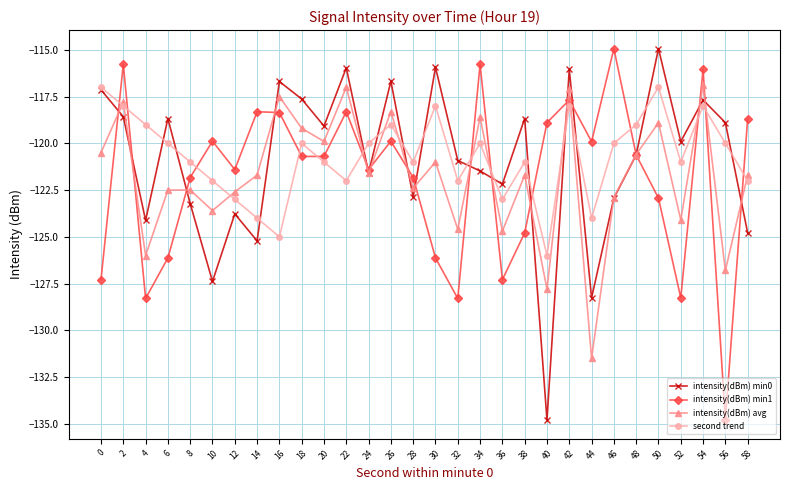

The value of intensity(dBm) min1 at 16 is -118.4. True or false?

True